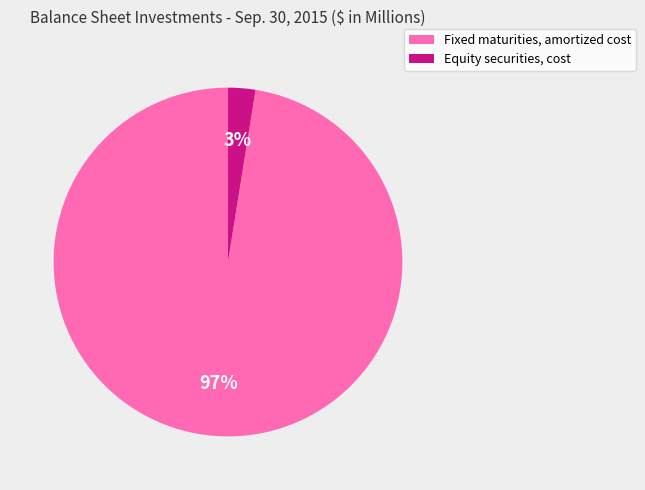

To the nearest percent, what is the combined percentage of Equity securities, cost and Fixed maturities, amortized cost?

100%